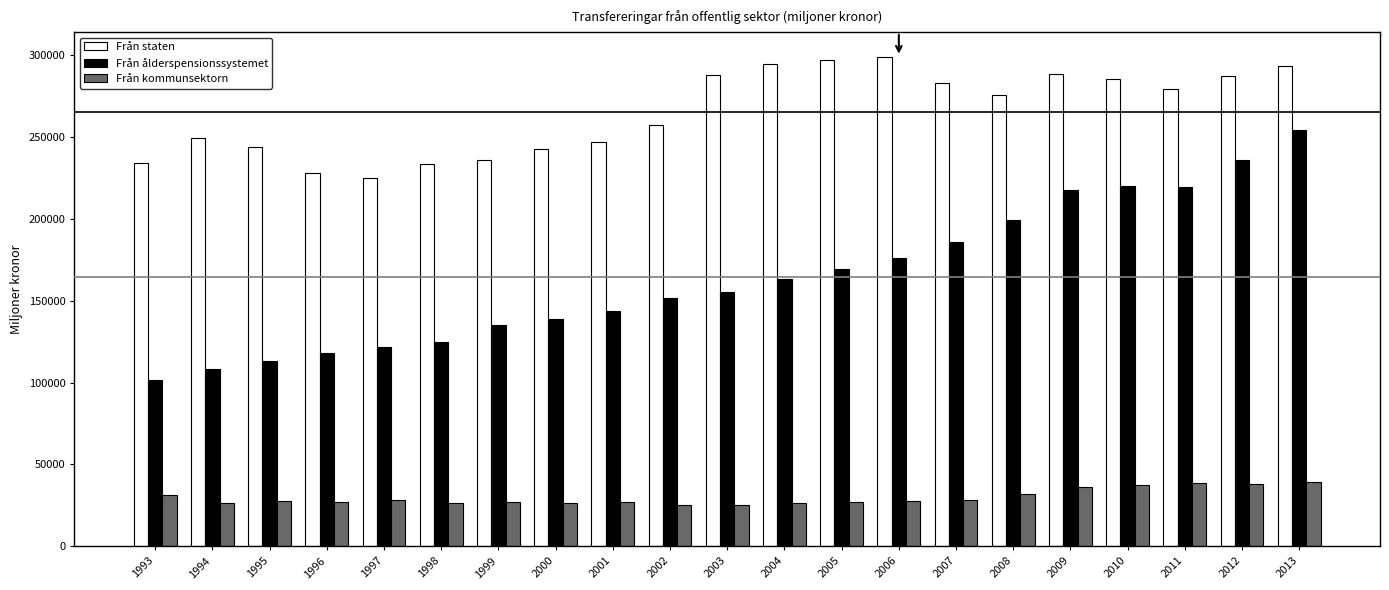

Count the number of data series in this chart.

3